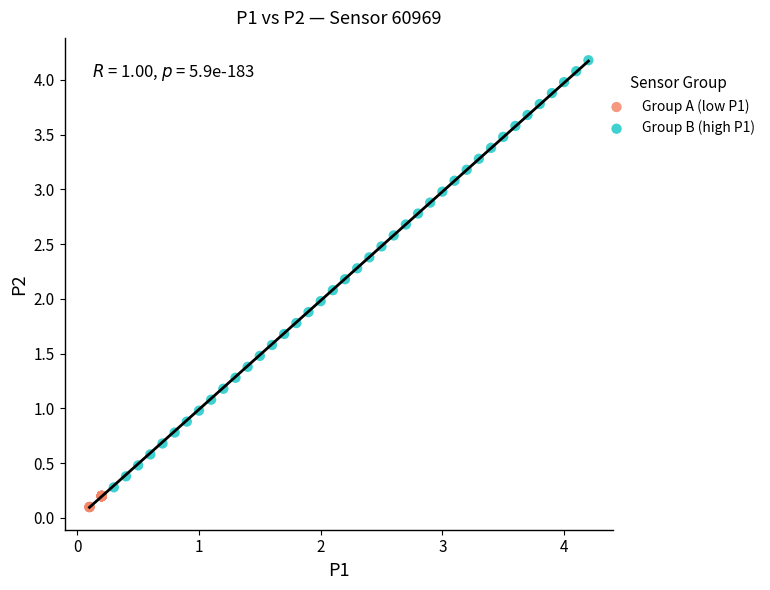

Which series has the widest spread of Y values?

Group B (high P1)